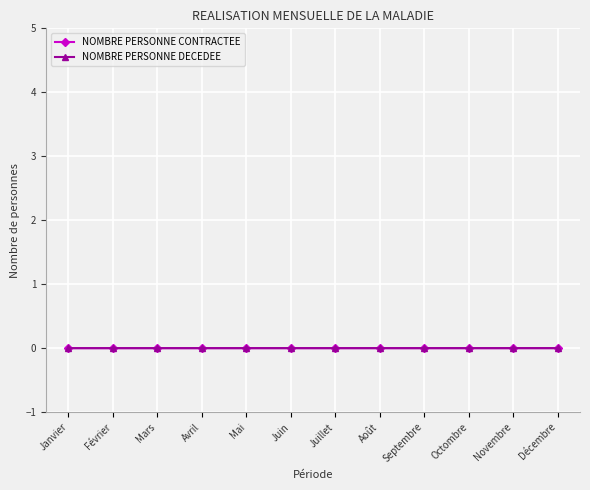

What is the label of the 10th point from the right?

Mars